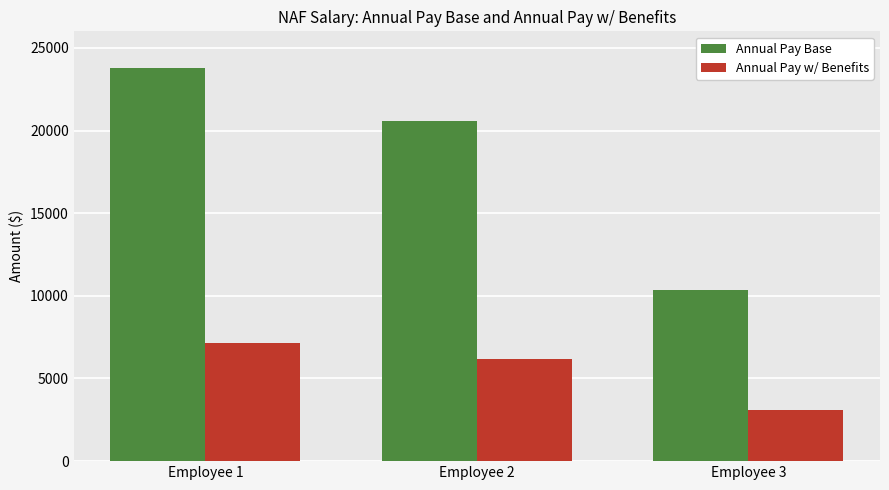

True or false: Annual Pay w/ Benefits has a value of 4095.7 at Employee 1.

False